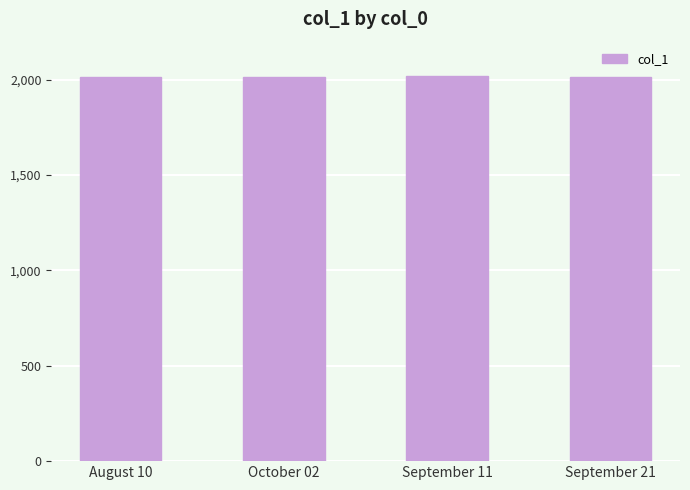

How many values are below 2017?

2